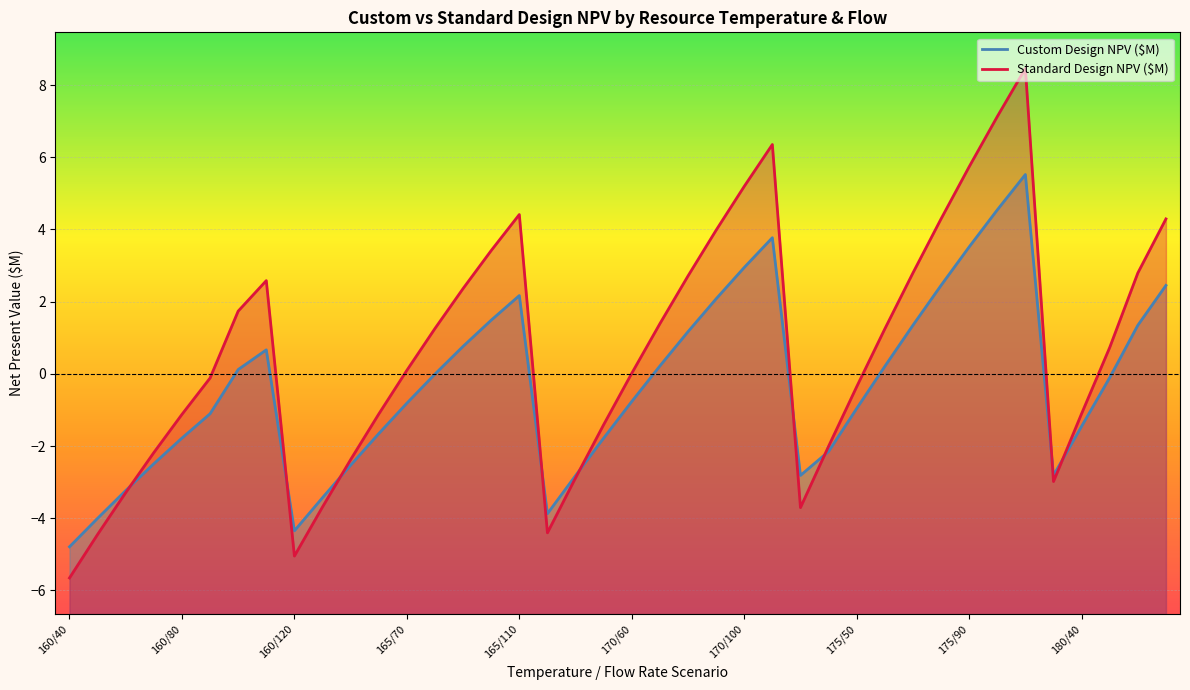

What is the difference between the second highest and minimum values in the Standard Design NPV ($M) series?

12.8